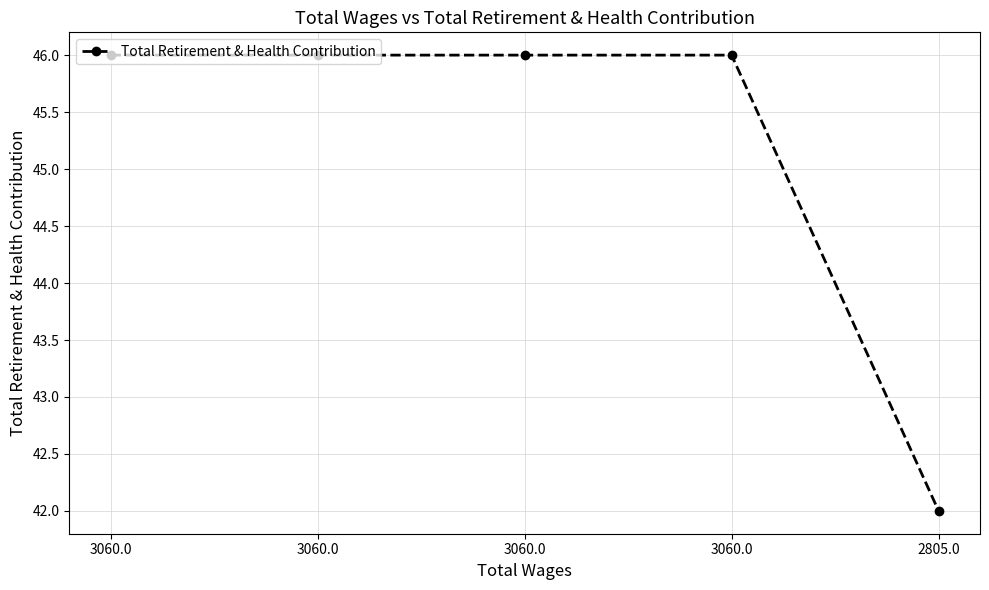

True or false: the data shows 42 at 2805.0.

True